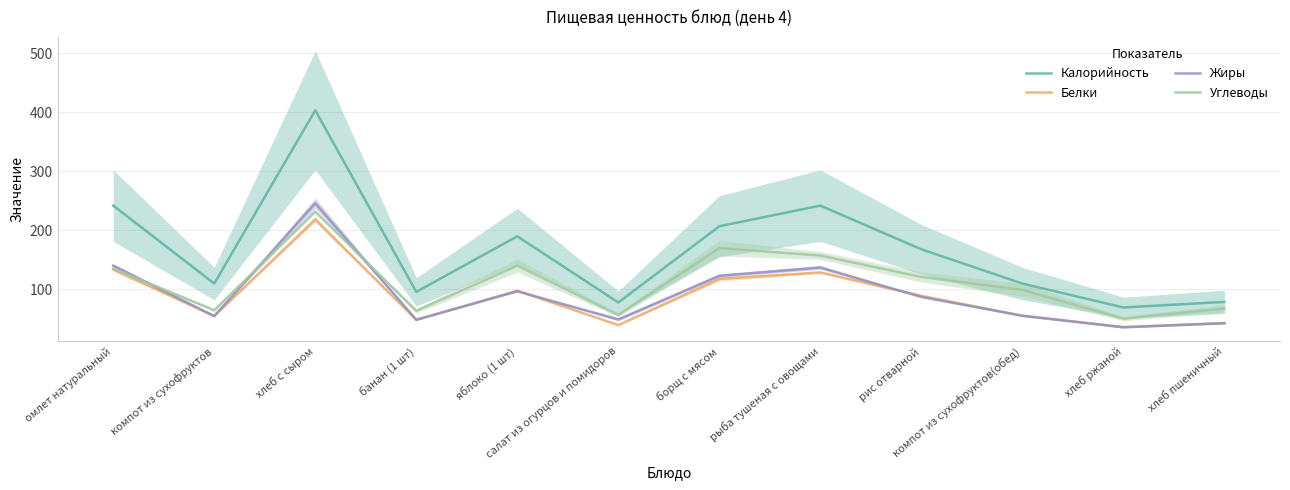

True or false: Калорийность and Углеводы cross at least once.

False